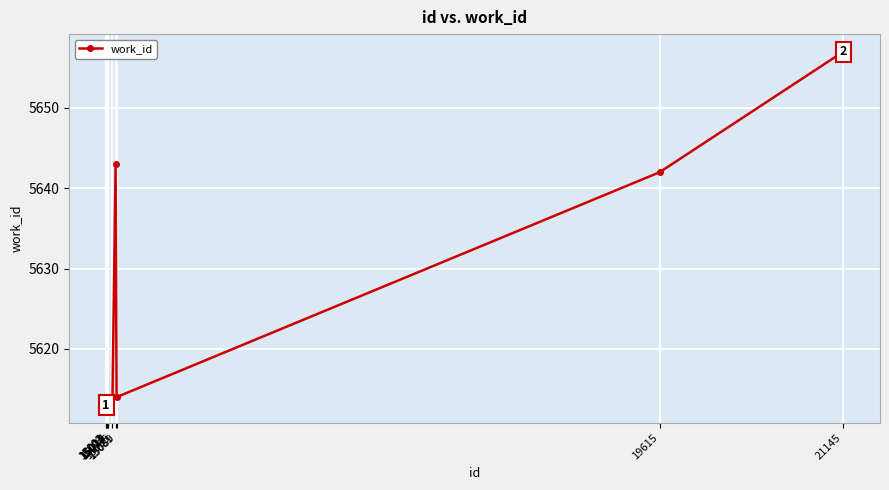

Approximately how many times larger is the value at 15020 compared to 15081?

1.0